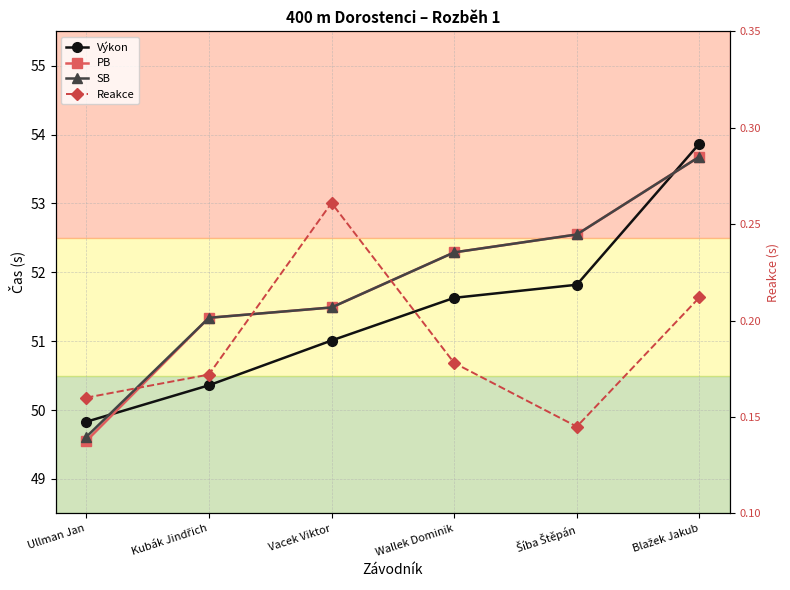

The value of SB at Vacek Viktor is 16.7. True or false?

False